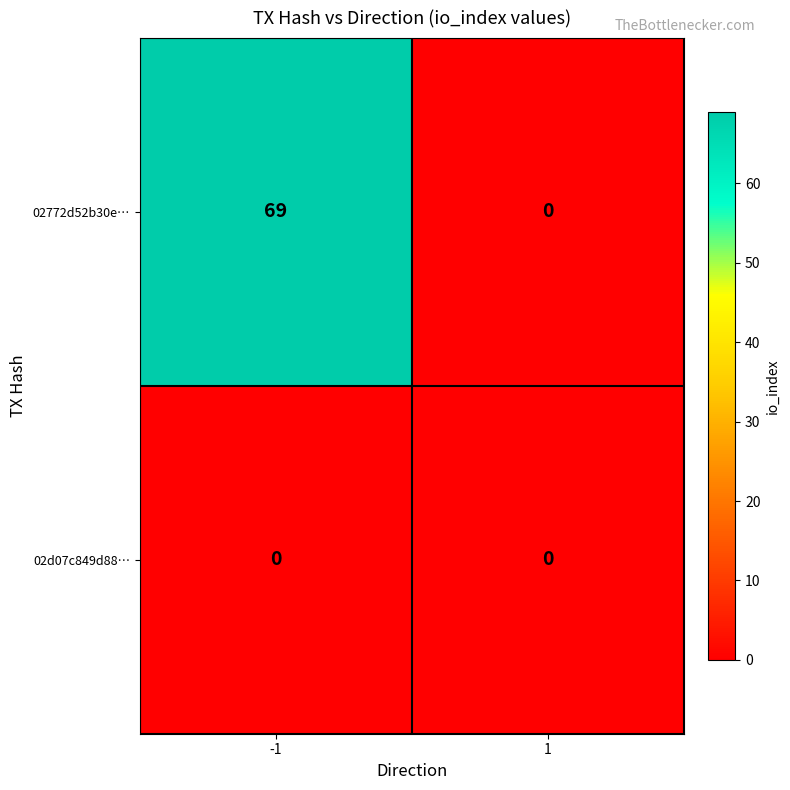

How many distinct data groups are displayed?

2